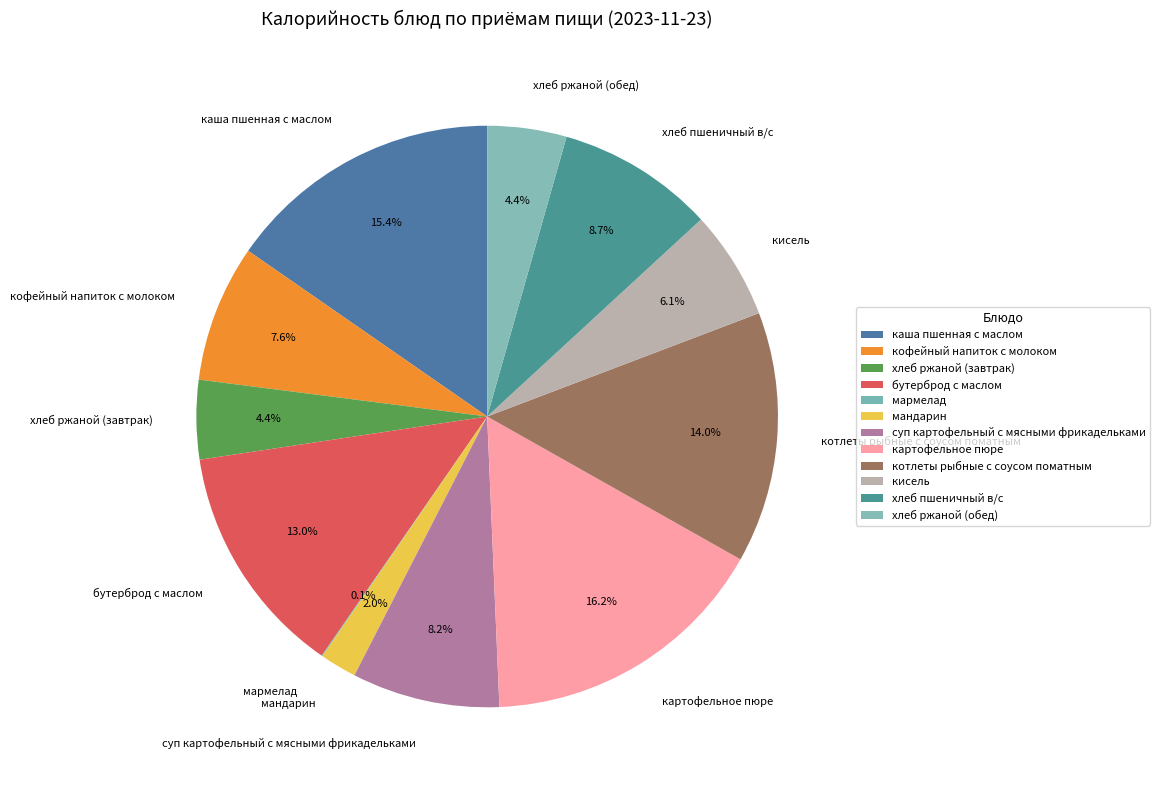

Does картофельное пюре represent more than half of the total?

No